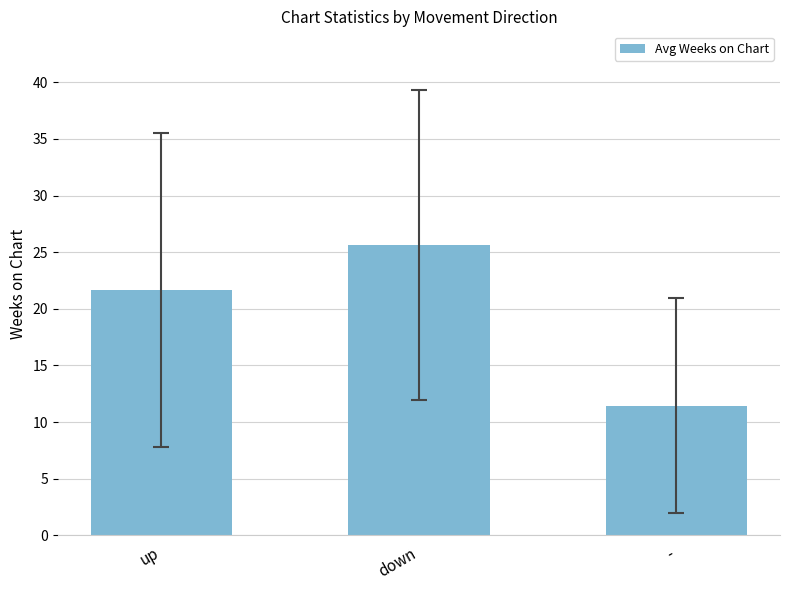

The value at up is 21.6. True or false?

True